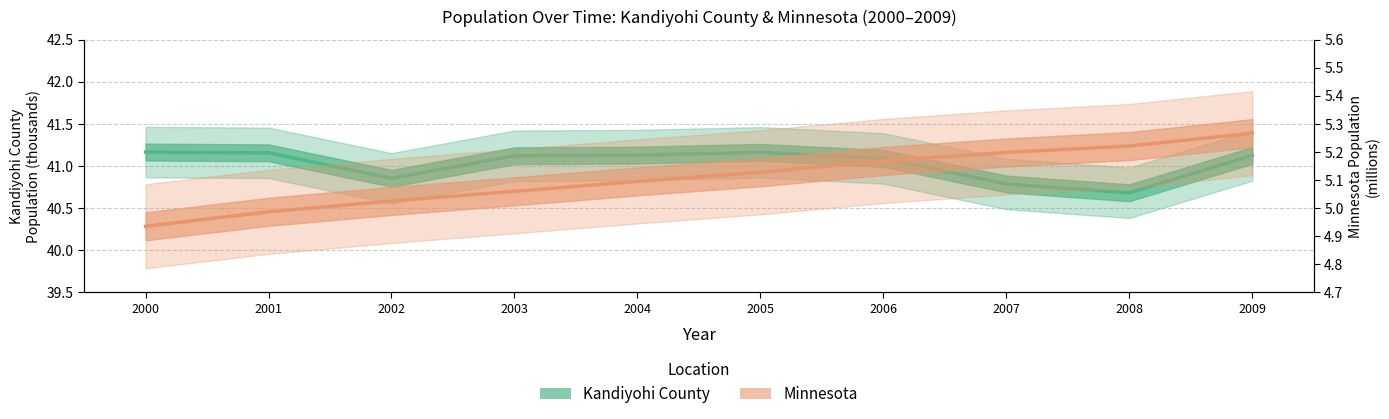

List the series in order of their peak value, lowest first.

Minnesota (millions), Kandiyohi County (thousands)